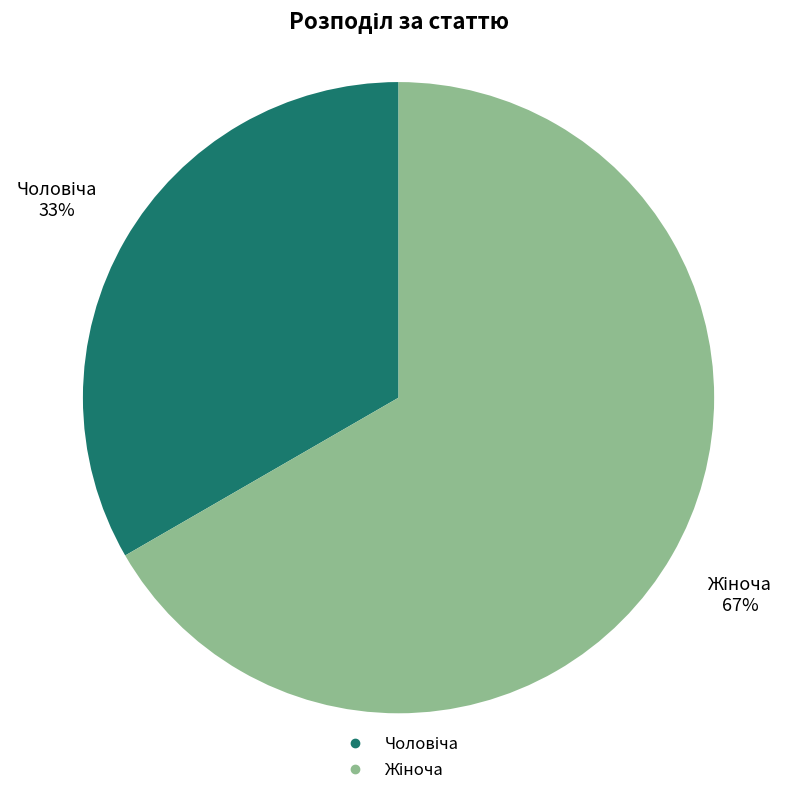

Is there any slice that represents more than half of the pie?

Yes